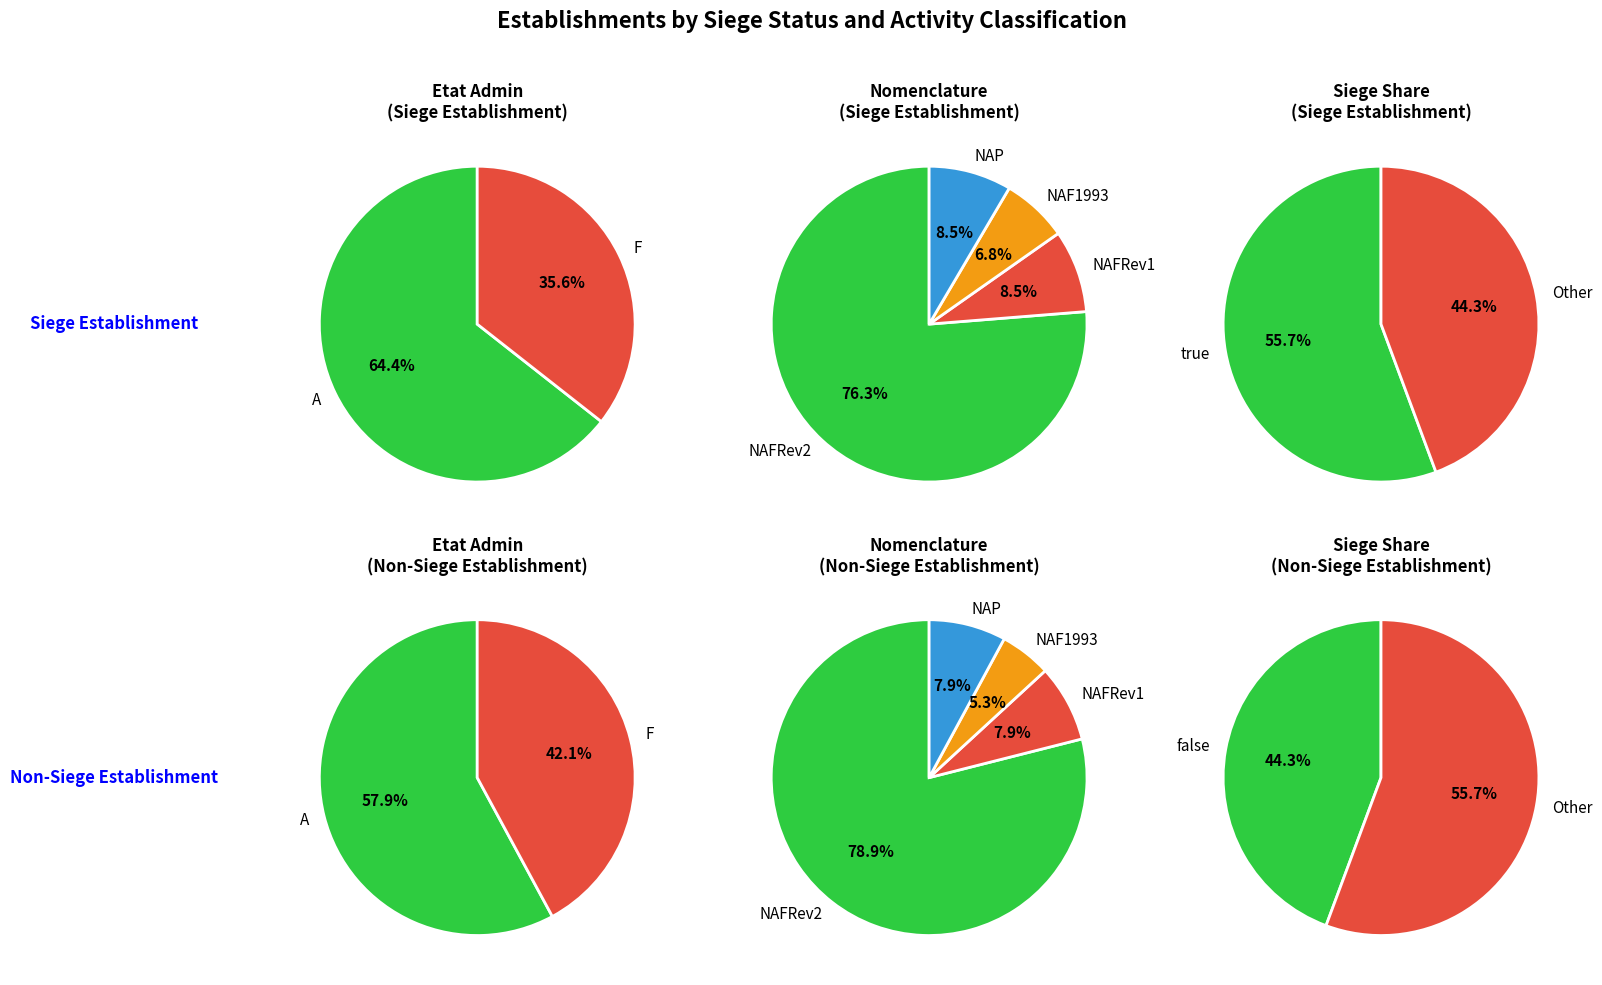

To the nearest percent, what portion does NAFRev2 represent?

76%